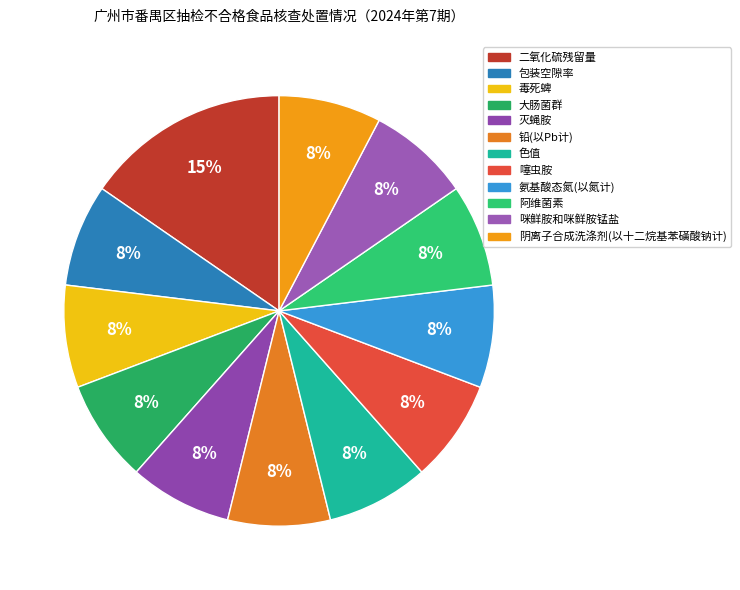

Does 大肠菌群 account for over 50% of the chart?

No